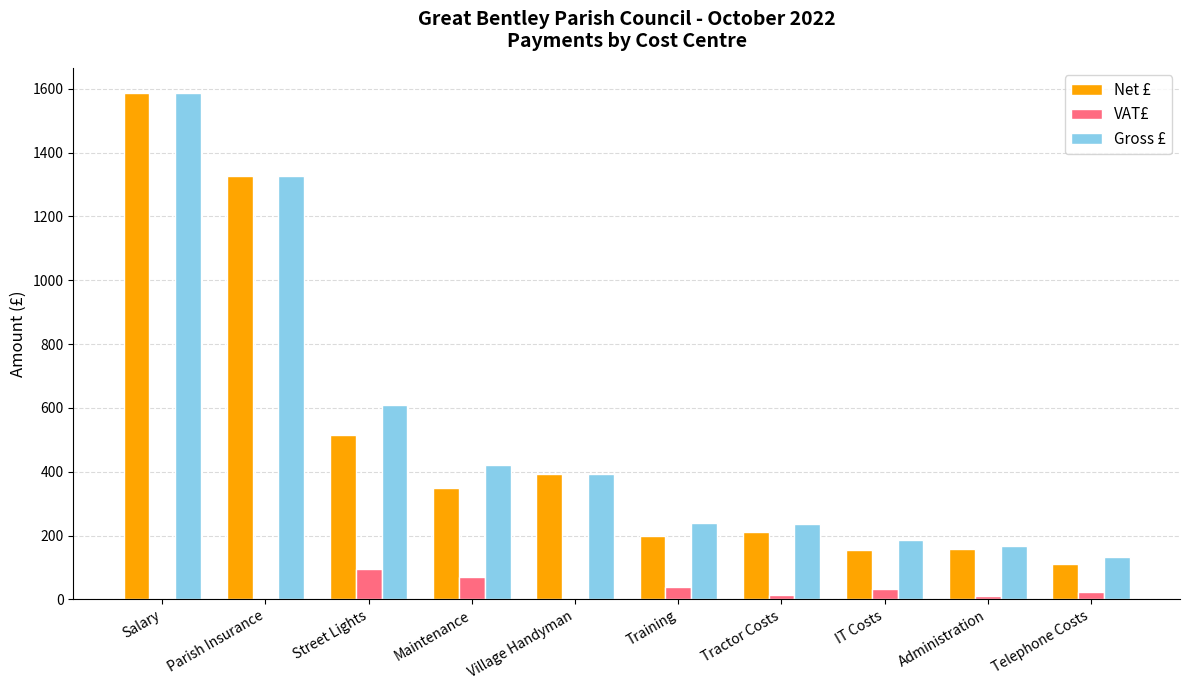

Which series has the widest spread of values?

Net £